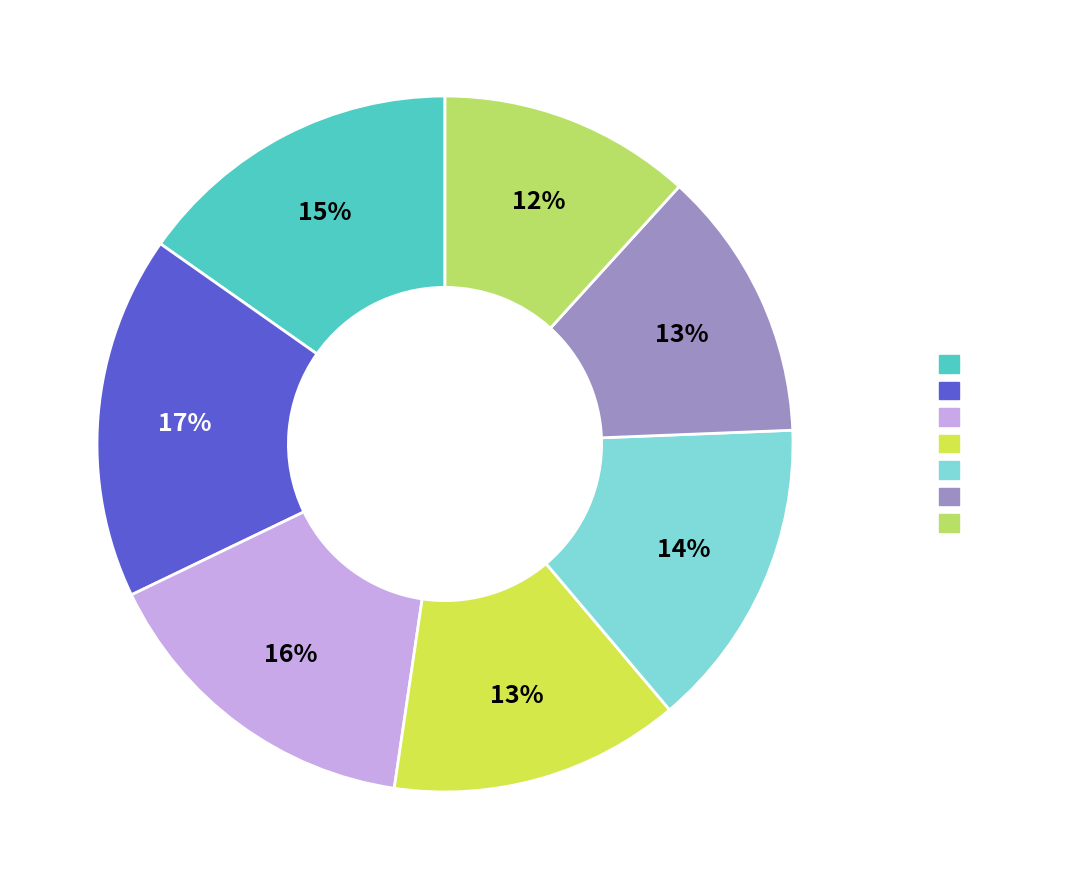

Which has a higher value, 2017-12-13 or 2017-12-12?

2017-12-12